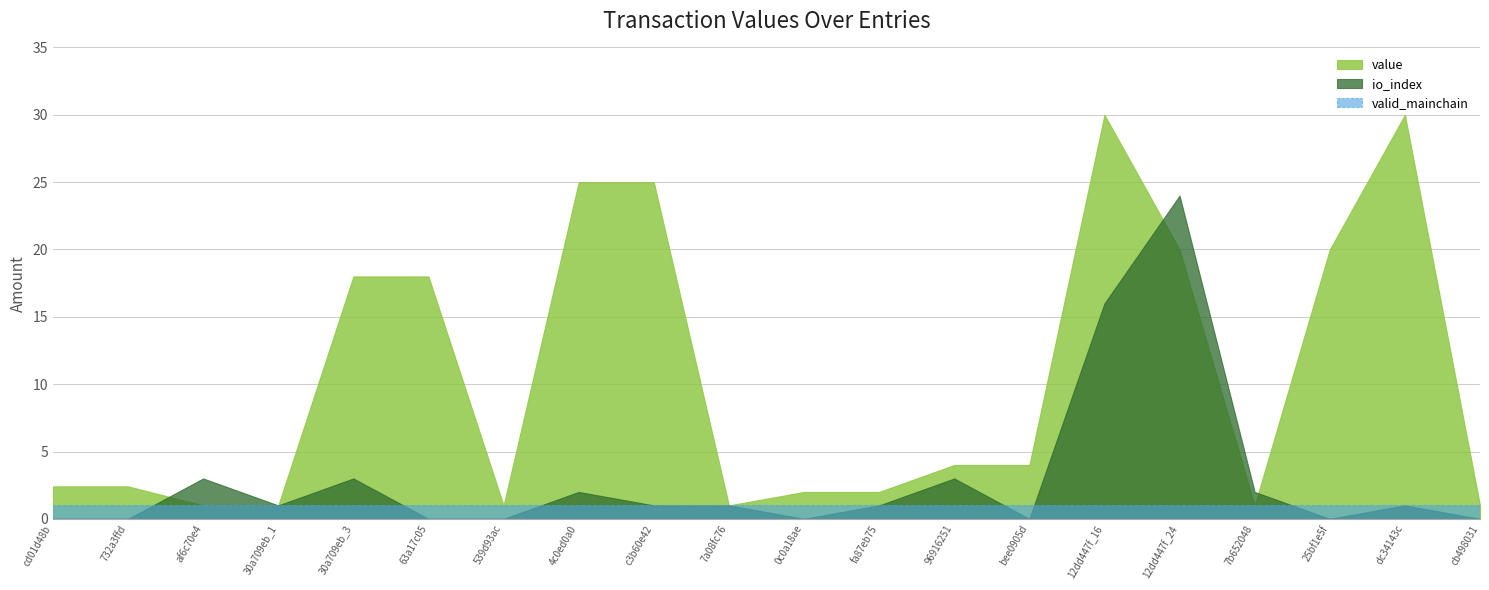

How many data points in io_index are less than 1?

8